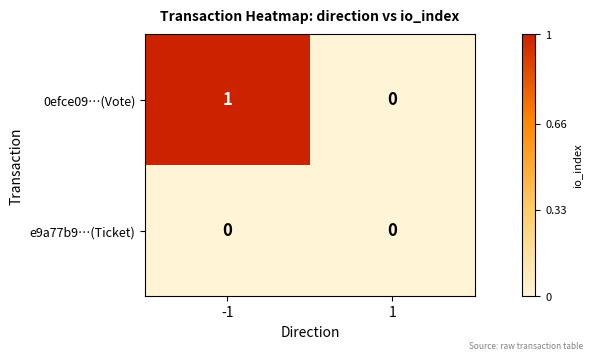

Is it true that 0efce09…(Vote) equals 1 at 1?

False